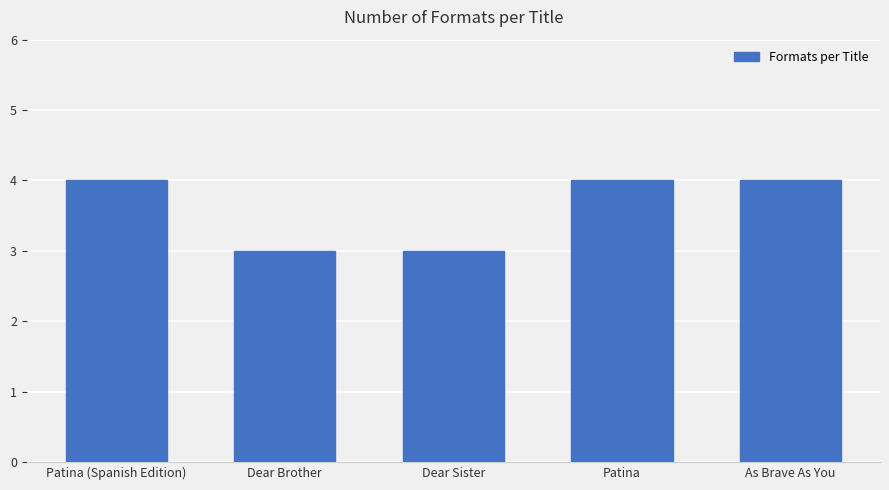

How many series are shown in this chart?

1